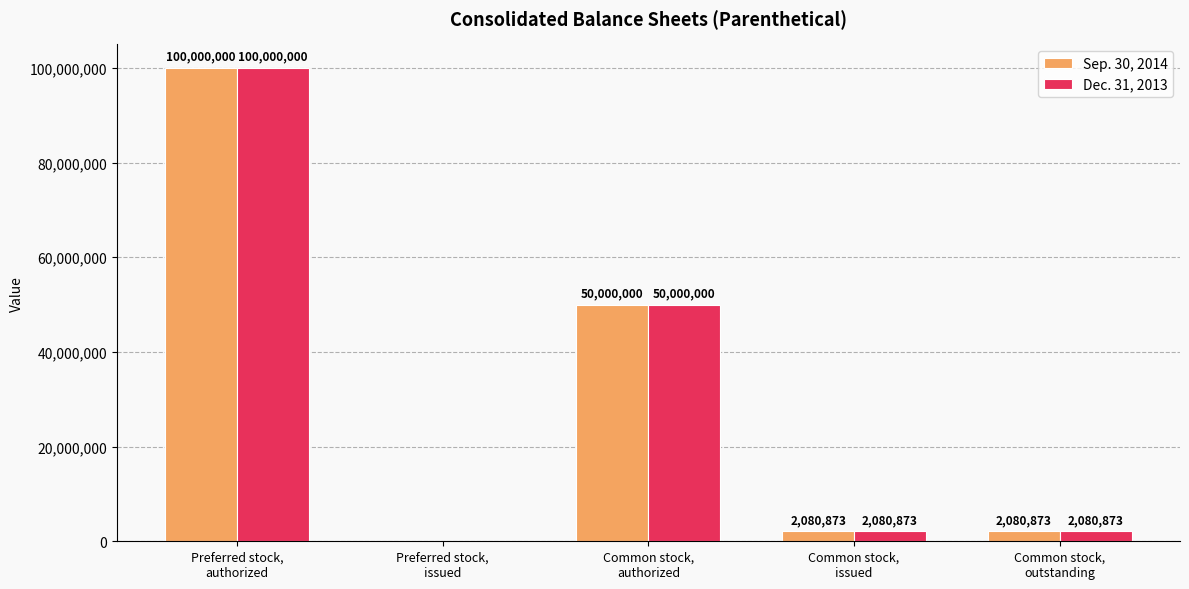

What is the greatest value displayed?

100000000